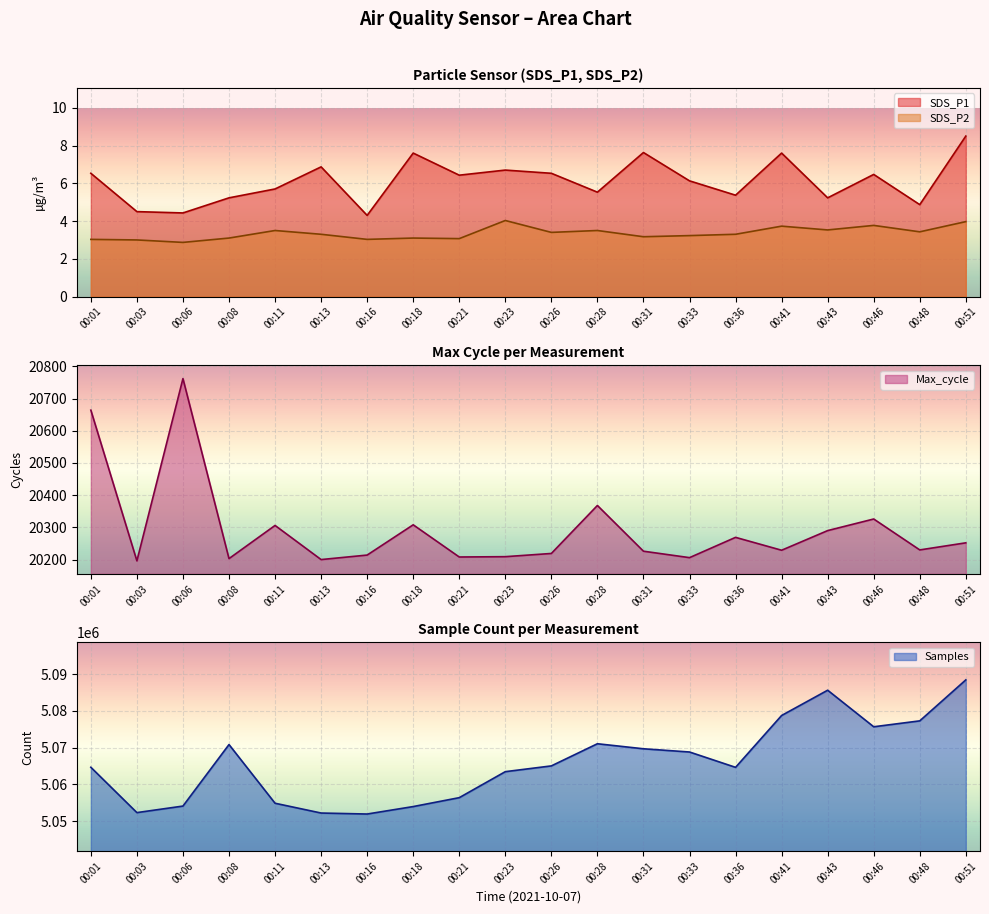

Is it true that SDS_P1 equals 8.5 at 00:51?

True